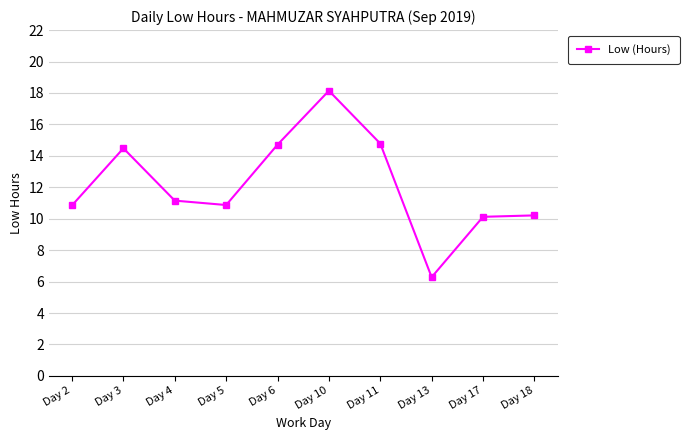

Is it true that the value at Day 5 is 10.9?

True